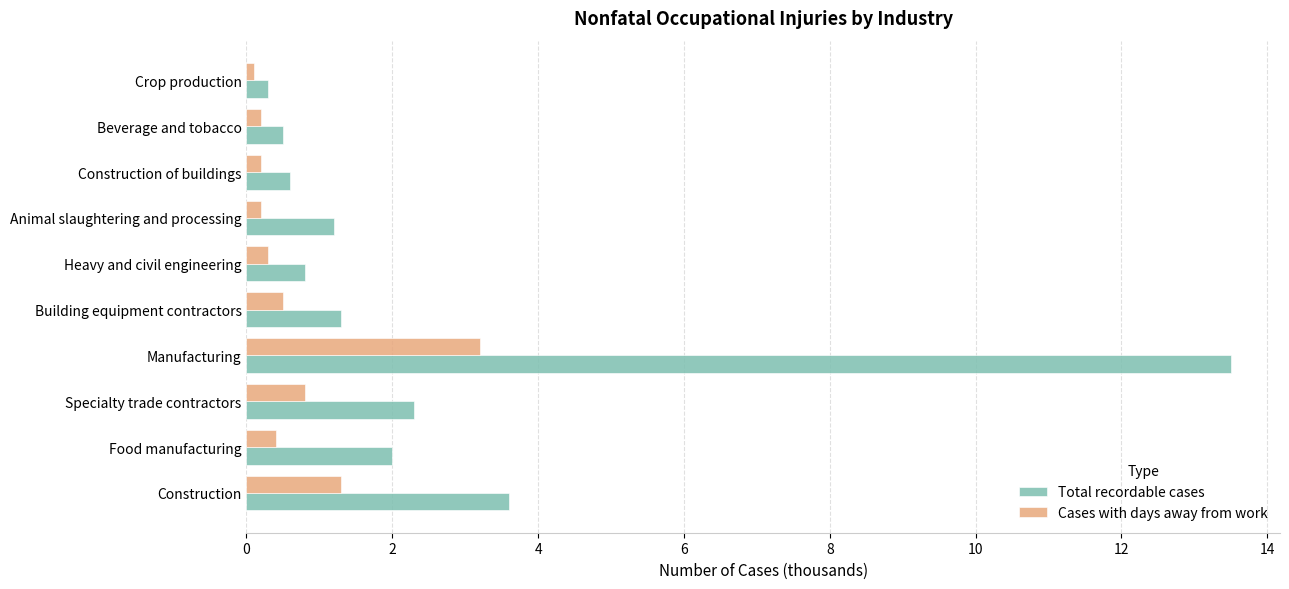

At how many categories does at least one series exceed 1?

6